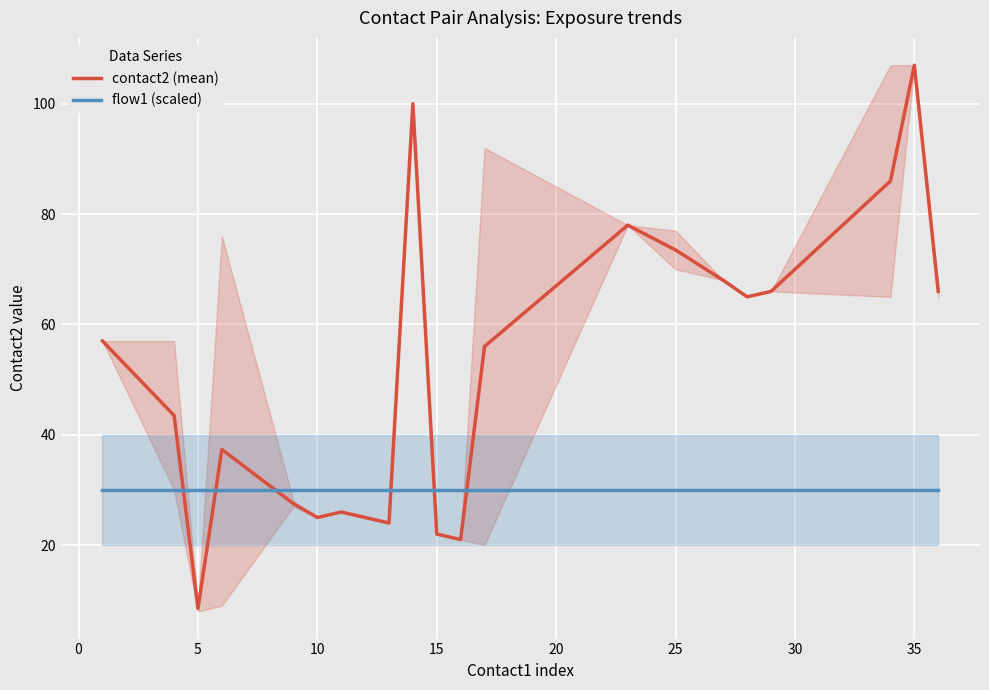

After their last crossing, which series has the higher values: contact2 (mean) or flow1 (scaled)?

contact2 (mean)